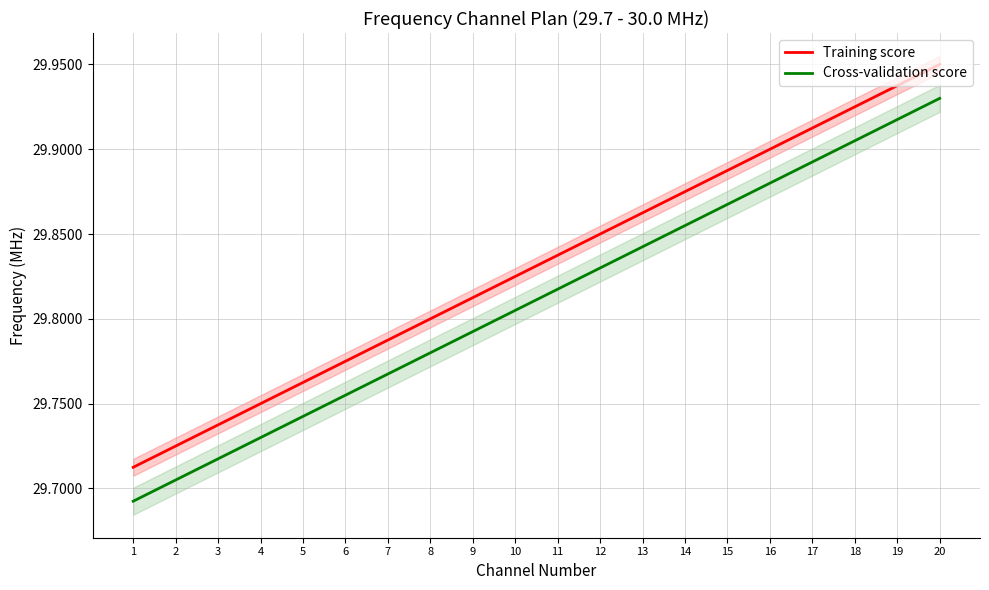

Reading right to left, list all the values displayed in this chart.

Training score: 20=29.9	19=29.9	18=29.9	17=29.9	16=29.9	15=29.9	14=29.9	13=29.9	12=29.9	11=29.8	10=29.8	9=29.8	8=29.8	7=29.8	6=29.8	5=29.8	4=29.8	3=29.7	2=29.7	1=29.7
Cross-validation score: 20=29.9	19=29.9	18=29.9	17=29.9	16=29.9	15=29.9	14=29.9	13=29.8	12=29.8	11=29.8	10=29.8	9=29.8	8=29.8	7=29.8	6=29.8	5=29.7	4=29.7	3=29.7	2=29.7	1=29.7